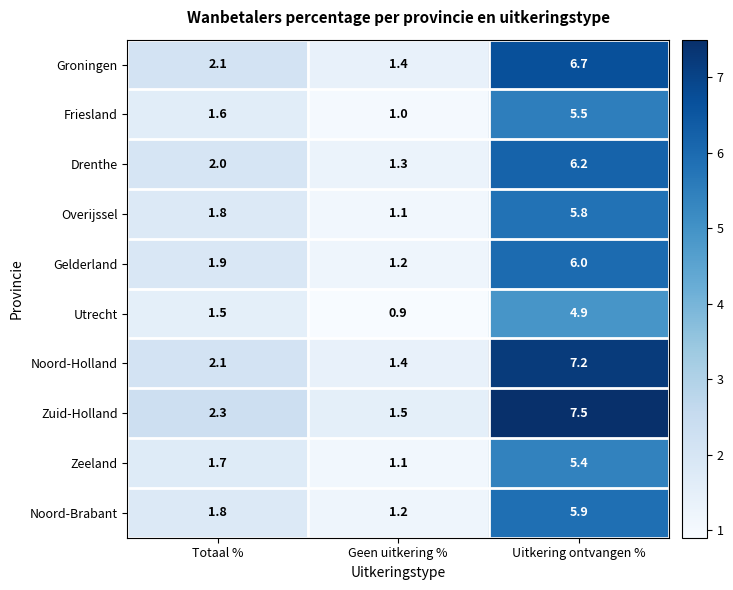

How many series are shown in this chart?

10